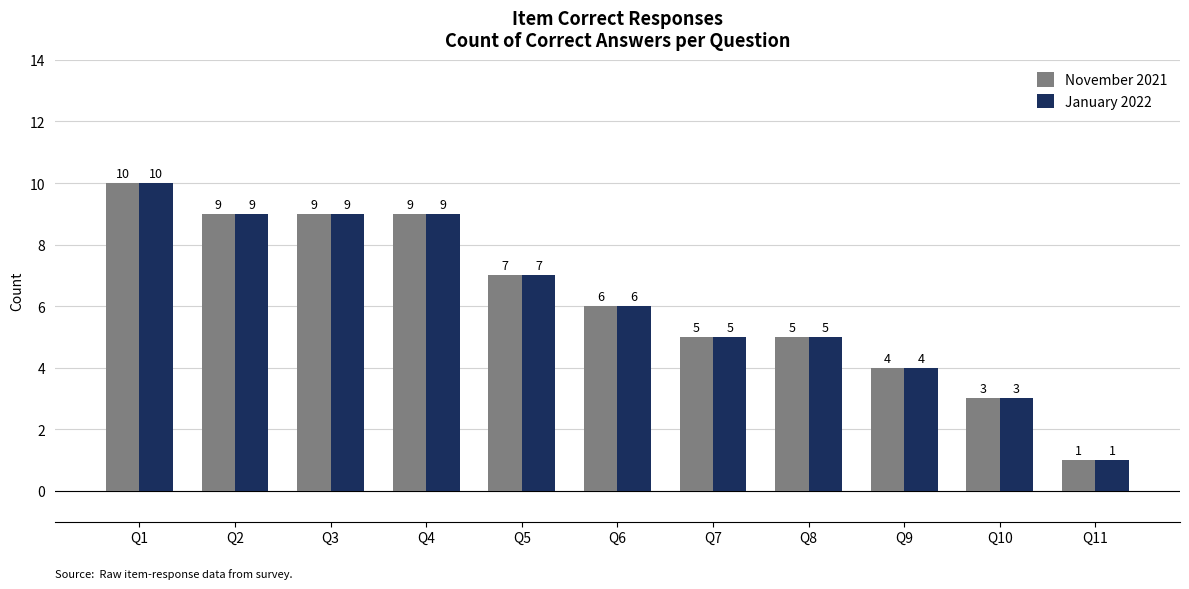

Is the value of November 2021 at Q1 greater than the value of January 2022 at Q7?

Yes